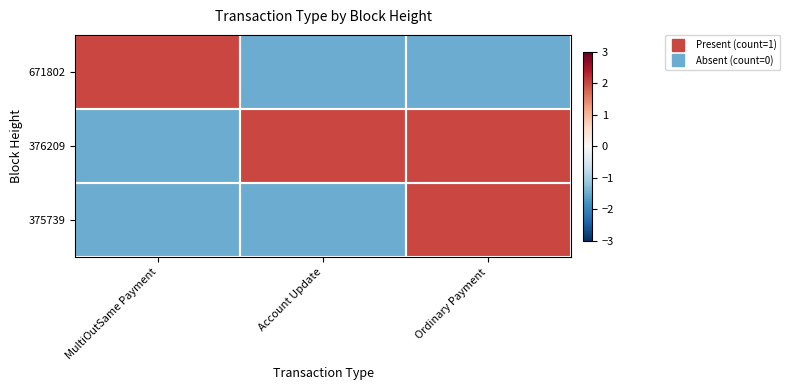

Reading left to right, extract all data points from this chart.

671802: MultiOutSame Payment=2.0	Account Update=-1.5	Ordinary Payment=-1.5
376209: MultiOutSame Payment=-1.5	Account Update=2.0	Ordinary Payment=2.0
375739: MultiOutSame Payment=-1.5	Account Update=-1.5	Ordinary Payment=2.0